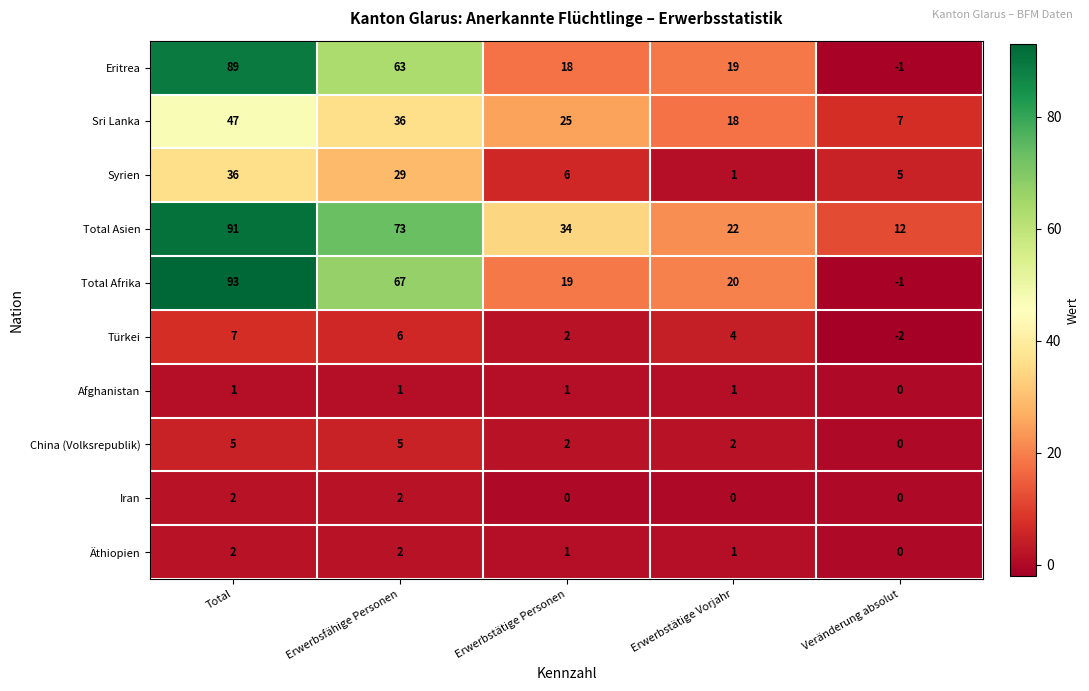

Which series has the largest range (max minus min)?

Total Afrika